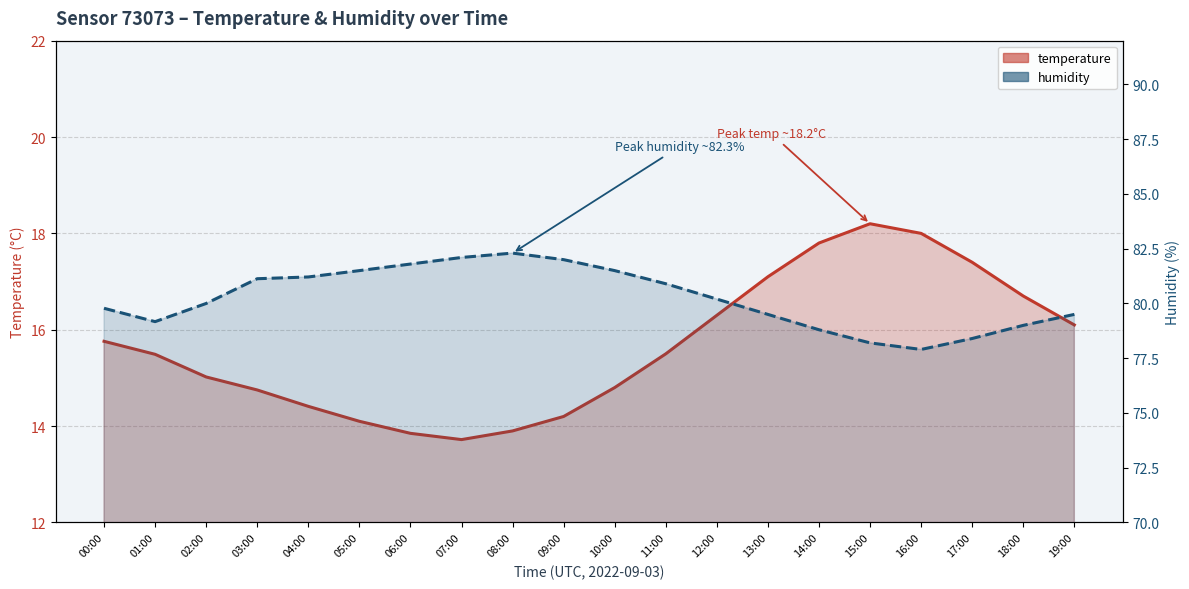

Reading left to right, what are all the values shown in this chart?

temperature: 00:00=15.8	01:00=15.5	02:00=15.0	03:00=14.8	04:00=14.4	05:00=14.1	06:00=13.8	07:00=13.7	08:00=13.9	09:00=14.2	10:00=14.8	11:00=15.5	12:00=16.3	13:00=17.1	14:00=17.8	15:00=18.2	16:00=18.0	17:00=17.4	18:00=16.7	19:00=16.1
humidity: 00:00=79.8	01:00=79.2	02:00=80.0	03:00=81.1	04:00=81.2	05:00=81.5	06:00=81.8	07:00=82.1	08:00=82.3	09:00=82.0	10:00=81.5	11:00=80.9	12:00=80.2	13:00=79.5	14:00=78.8	15:00=78.2	16:00=77.9	17:00=78.4	18:00=79.0	19:00=79.5